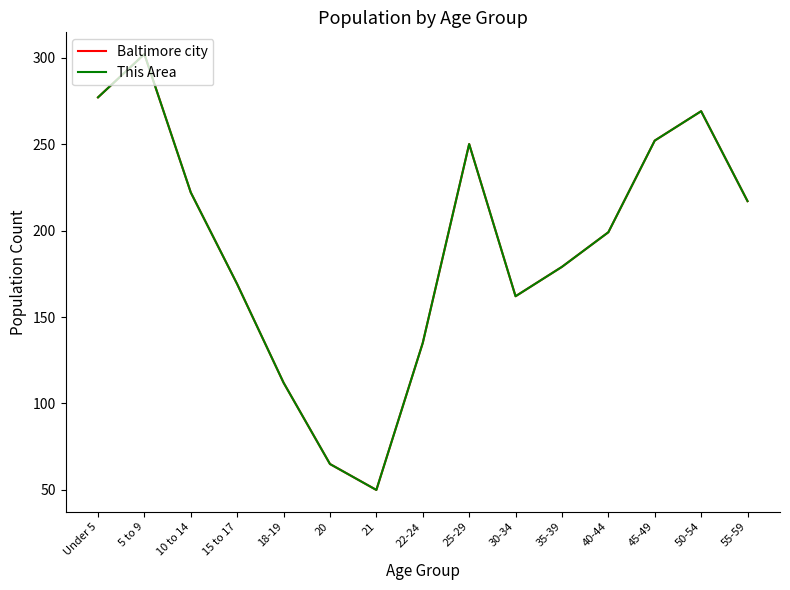

Does the chart display data point markers on the line(s)?

No